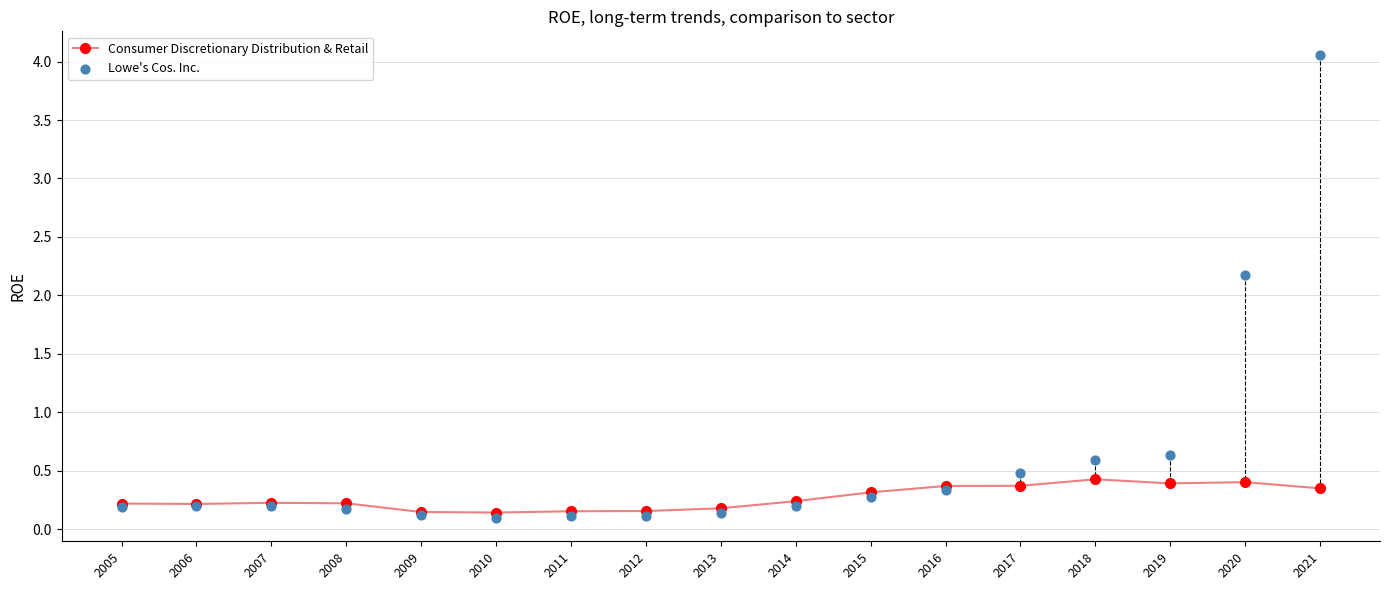

What is the total value across all series at 2020?

2.6